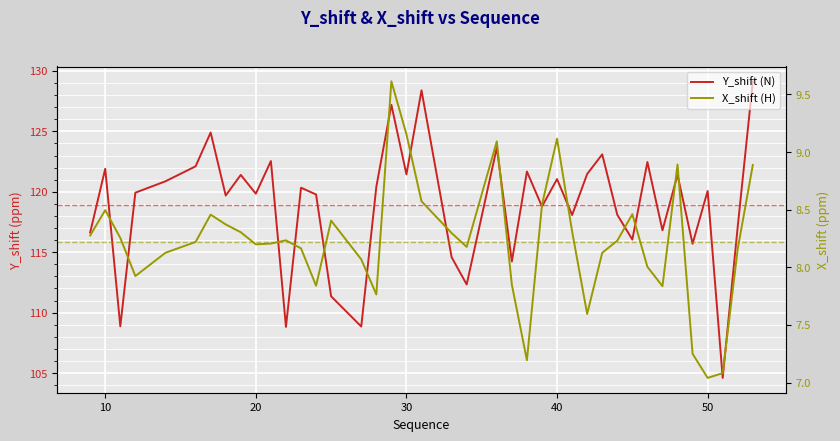

Reading left to right, transcribe all the data shown in this chart.

Y_shift (N): 116.6	121.9	108.9	119.9	120.9	122.1	124.9	119.7	121.4	119.8	122.5	108.8	120.3	119.8	111.3	108.9	120.4	127.2	121.4	128.4	114.6	112.3	123.7	114.2	121.7	118.8	121.0	118.1	121.5	123.1	118.1	116.0	122.5	116.8	121.4	115.7	120.1	104.6	117.1	129.1
X_shift (H): 8.3	8.5	8.3	7.9	8.1	8.2	8.5	8.4	8.3	8.2	8.2	8.2	8.2	7.8	8.4	8.1	7.8	9.6	9.2	8.6	8.3	8.2	9.1	7.8	7.2	8.5	9.1	8.3	7.6	8.1	8.2	8.5	8.0	7.8	8.9	7.2	7.0	7.1	8.2	8.9